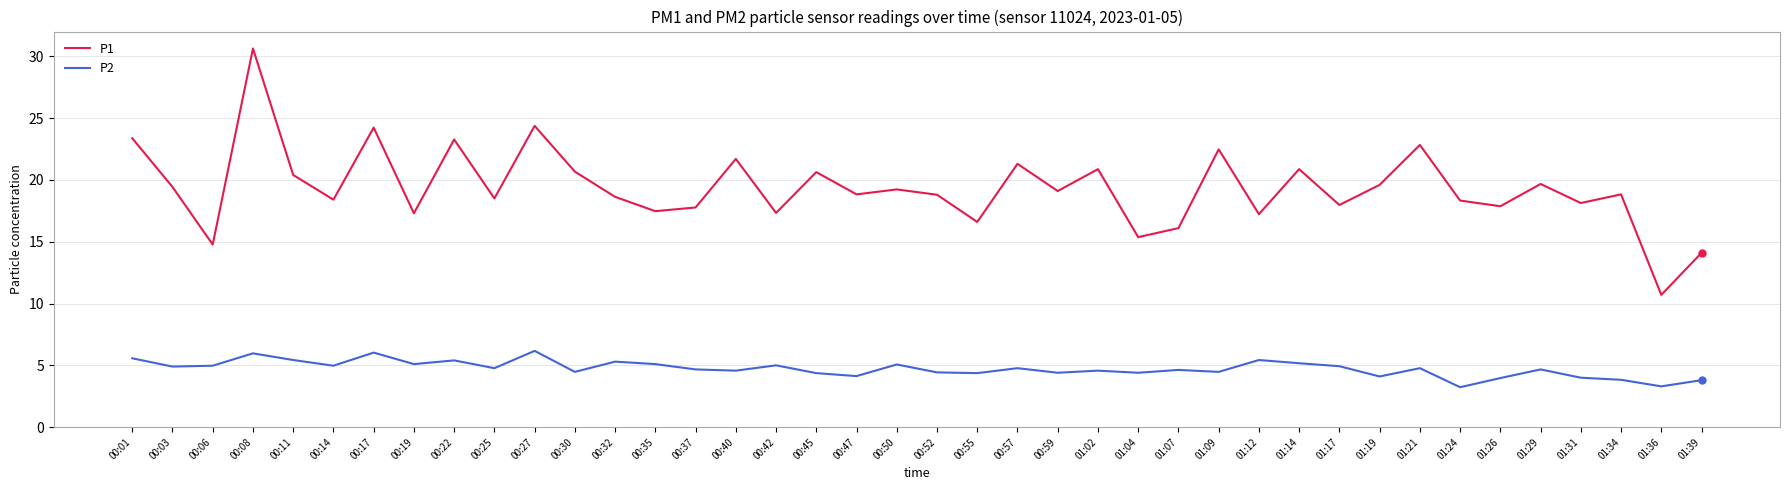

What is the difference between the P1 values at 00:55 and 01:02?

4.3